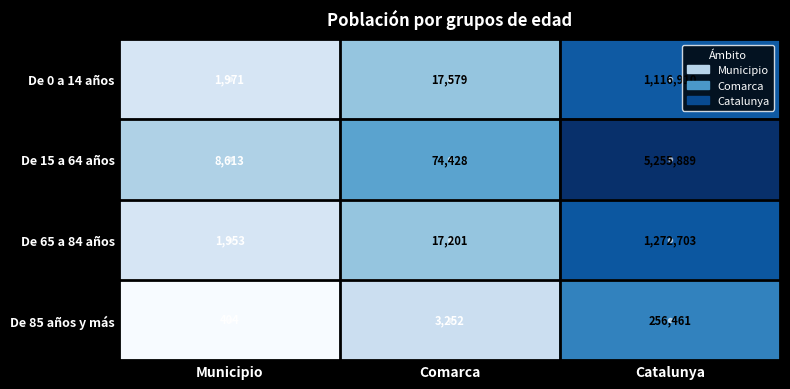

Which series has the largest total across all categories?

De 15 a 64 años